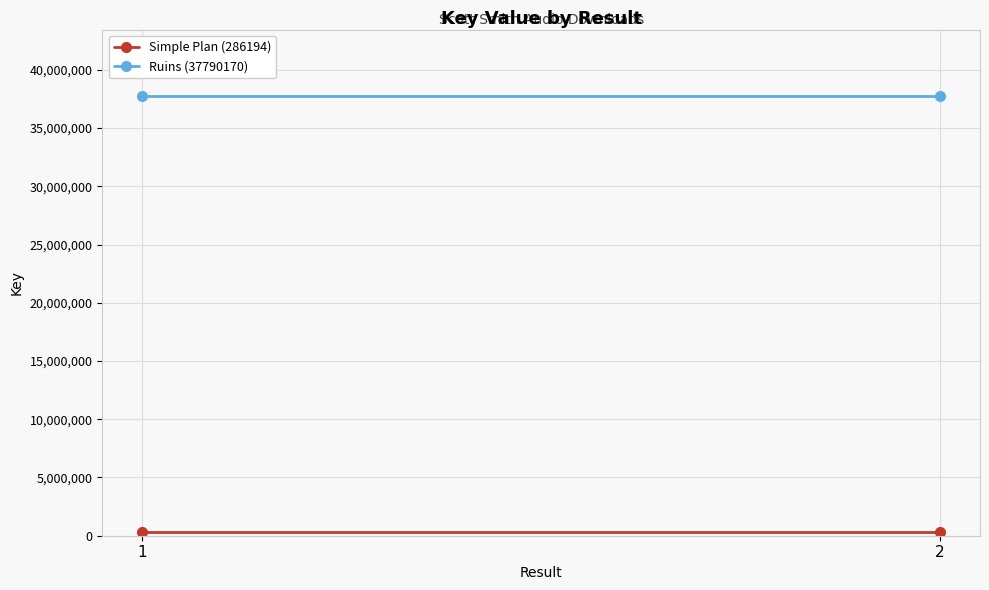

Reading left to right, extract all data points from this chart.

Simple Plan (286194): 1=286194	2=286194
Ruins (37790170): 1=37790170	2=37790170